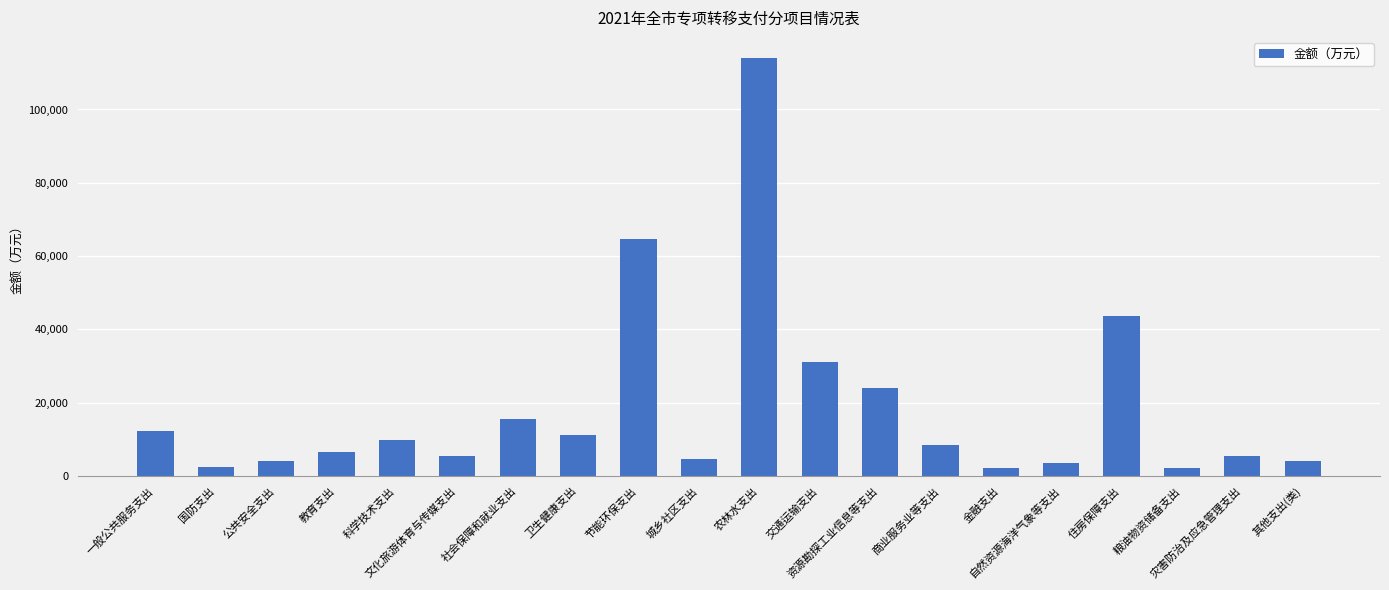

What is the difference between the maximum and minimum values?

111879